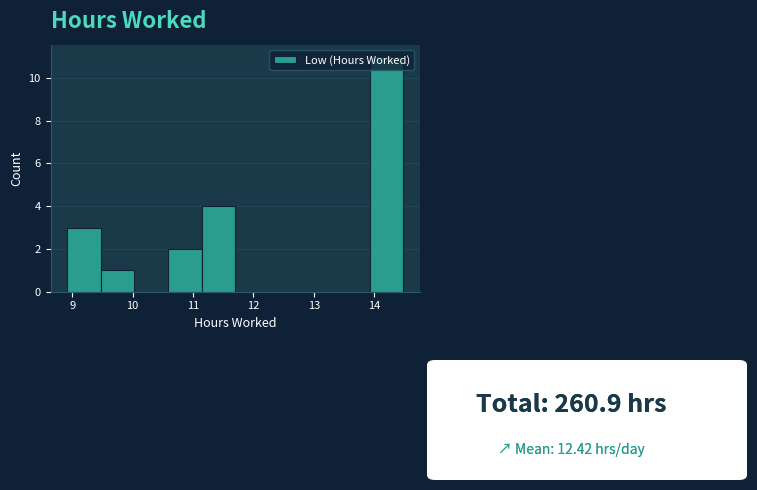

Reading left to right, transcribe this chart: for each bar, give the range it covers on the x-axis and its height. Neither the bar edges nor the heights are printed on the chart, so give them approximately, as read against the axes.

8.9 to 9.5: 3
9.5 to 10.0: 1
10.0 to 10.6: 0
10.6 to 11.1: 2
11.1 to 11.7: 4
11.7 to 12.3: 0
12.3 to 12.8: 0
12.8 to 13.4: 0
13.4 to 13.9: 0
13.9 to 14.5: 11